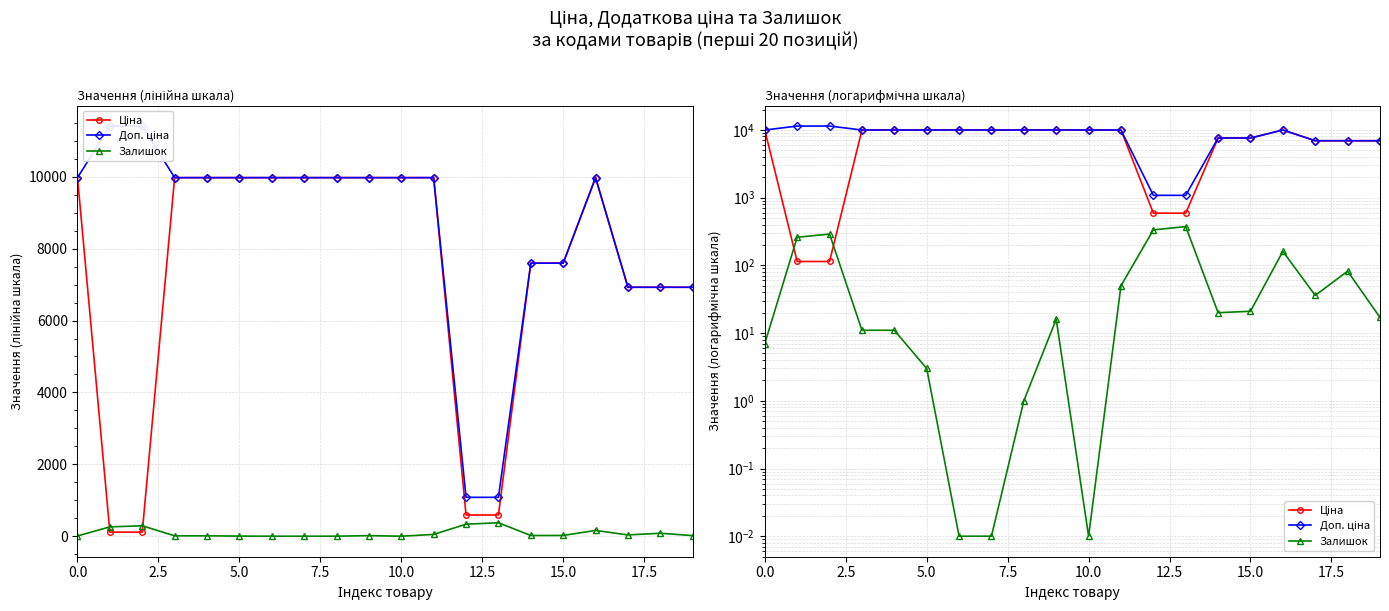

The value of Доп. ціна at 5.0 is 16887.8. True or false?

False